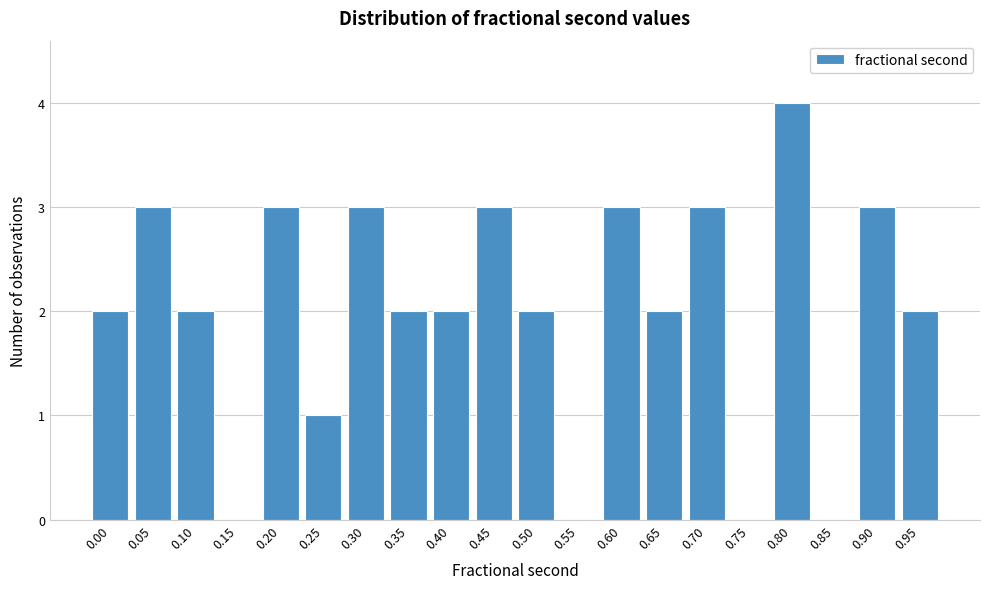

Reading left to right, what are all the values shown in this chart?

0.00=2	0.05=3	0.10=2	0.15=0	0.20=3	0.25=1	0.30=3	0.35=2	0.40=2	0.45=3	0.50=2	0.55=0	0.60=3	0.65=2	0.70=3	0.75=0	0.80=4	0.85=0	0.90=3	0.95=2